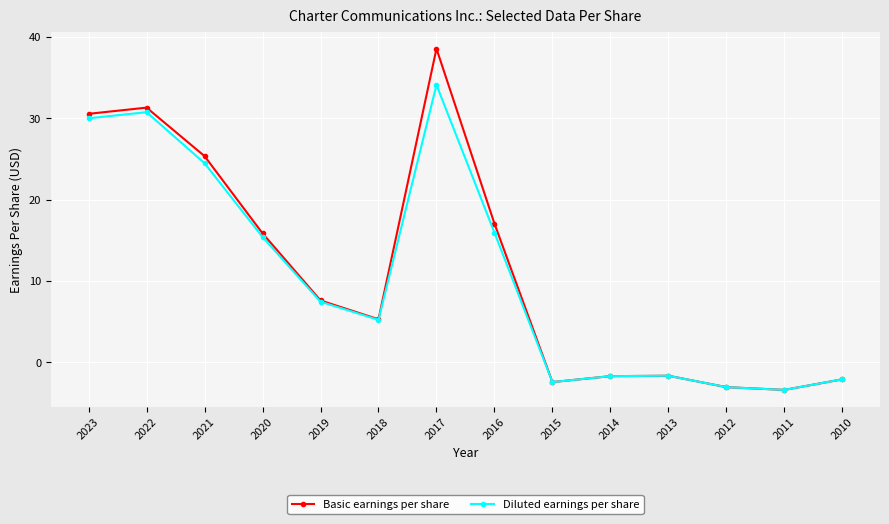

How many lines are shown in the chart?

2